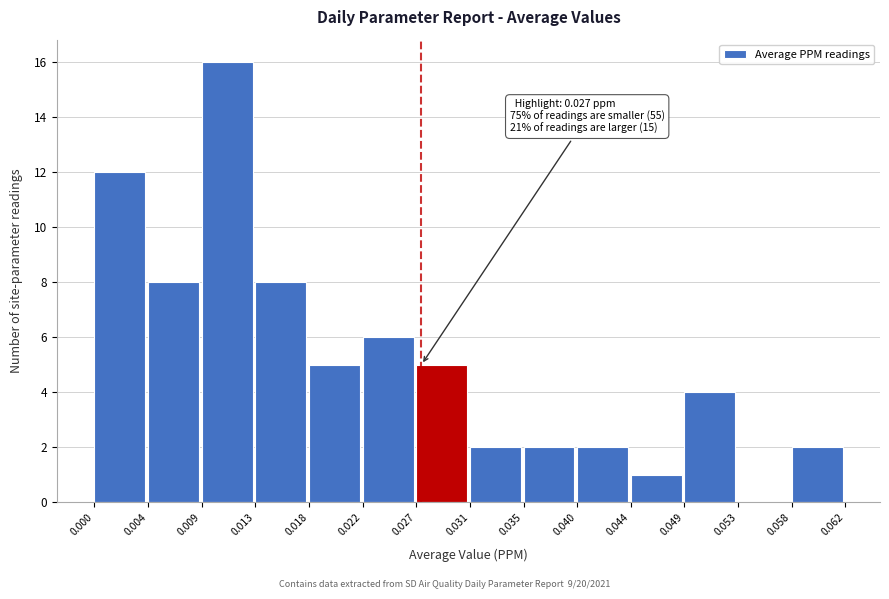

Over which range of the x-axis is the bar tallest?

0.009 to 0.013